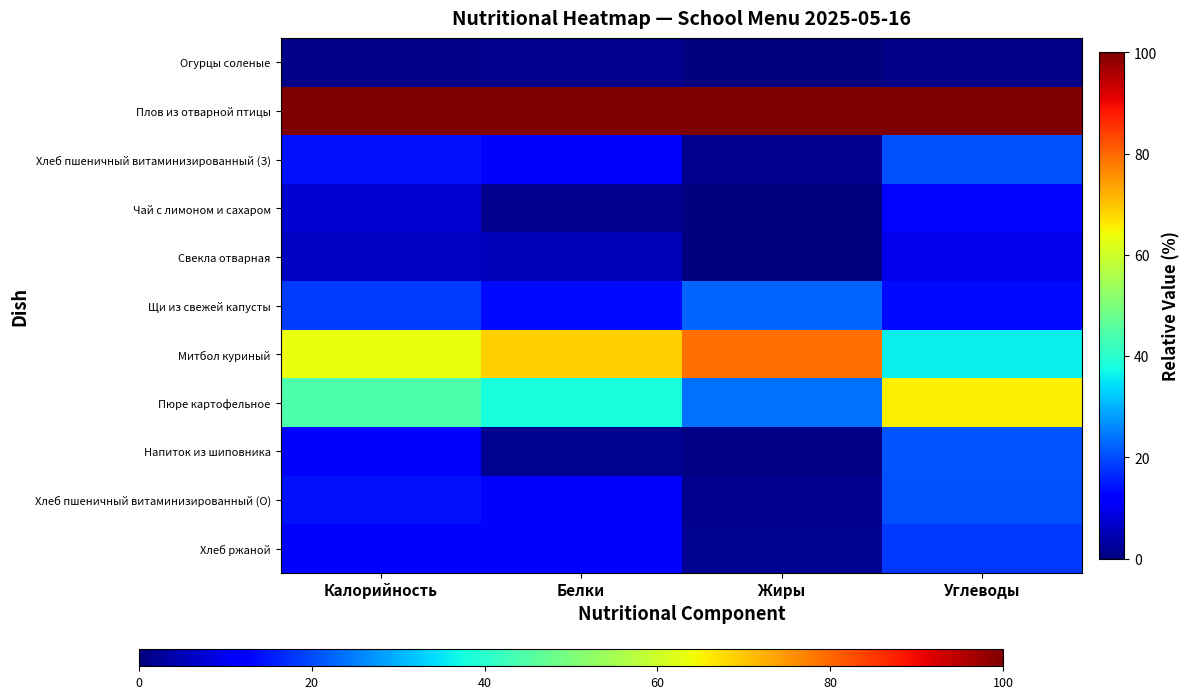

At which category does the chart reach its peak across all series?

Калорийность